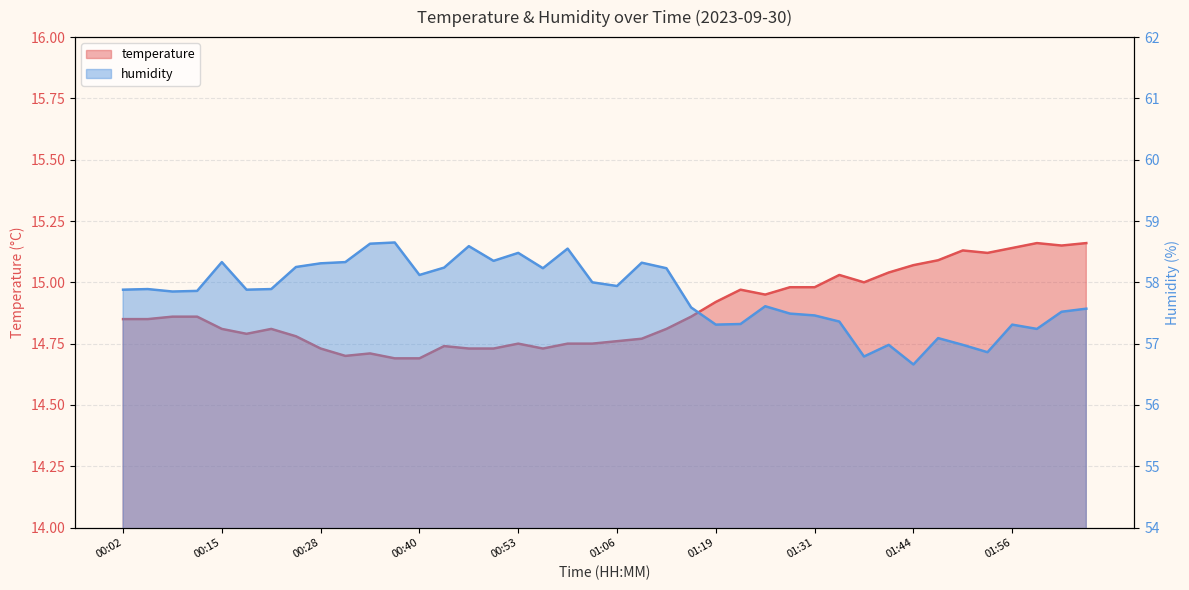

Is the value of temperature at 02:03 greater than the value of humidity at 02:06?

No